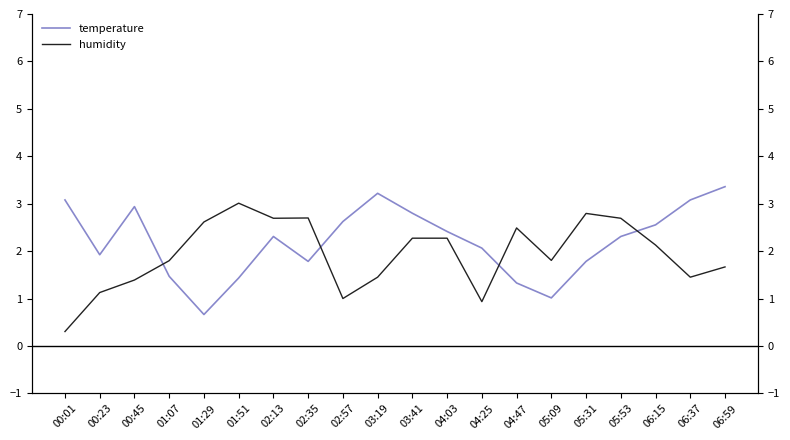

Is the value of temperature at 02:35 greater than the value of humidity at 00:23?

Yes